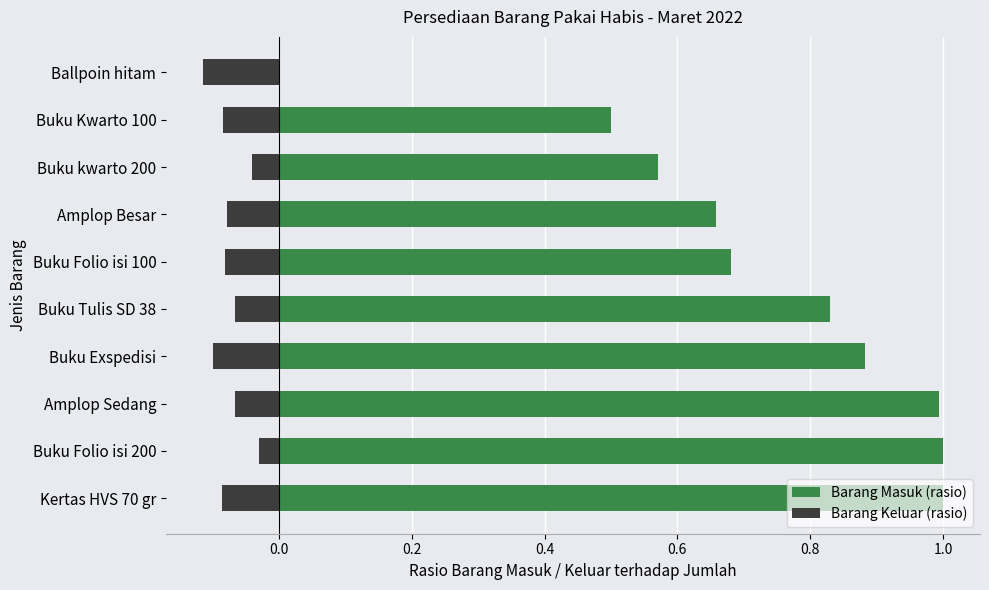

Which series has the widest spread of values?

Barang Masuk (rasio)